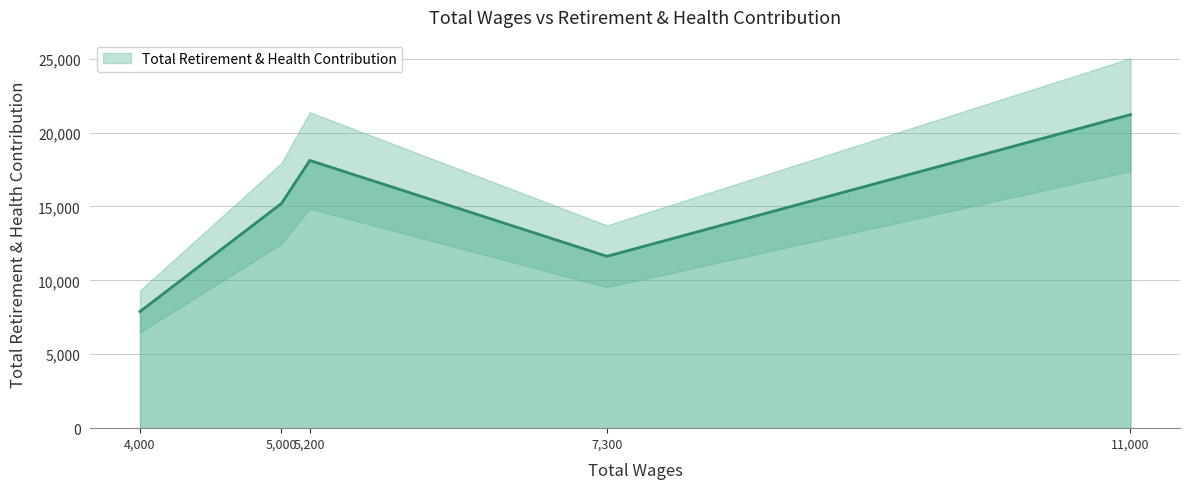

True or false: the data has more than 0 interior local peaks.

True